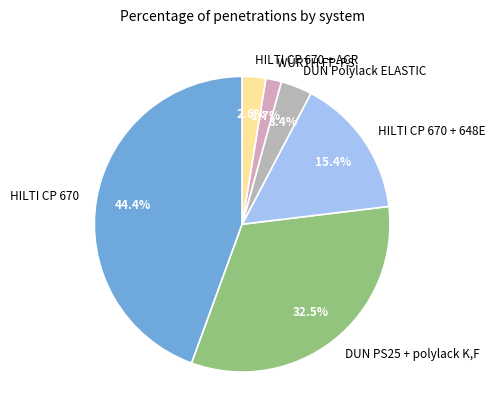

To the nearest percent, what portion does HILTI CP 670 + 648E represent?

15%